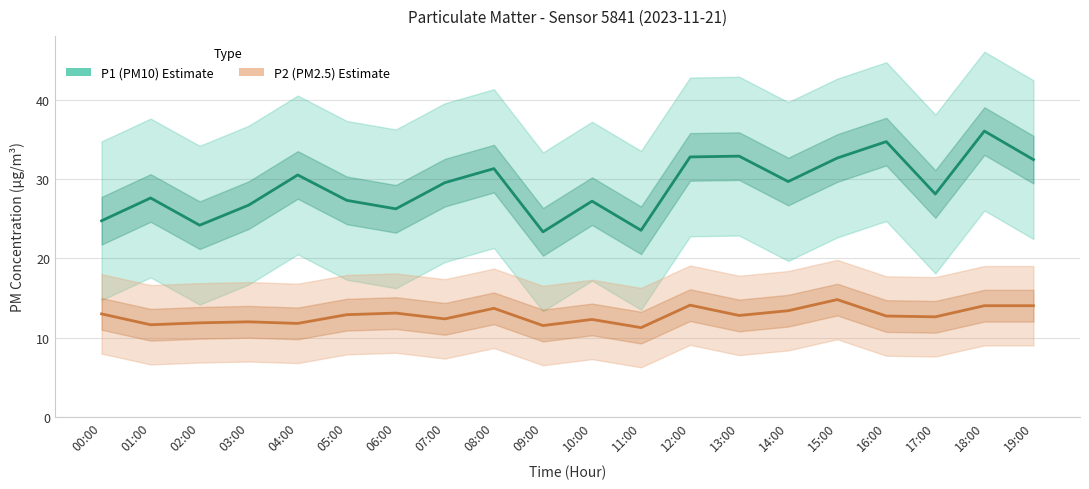

What is the label of the 5th point from the left?

04:00